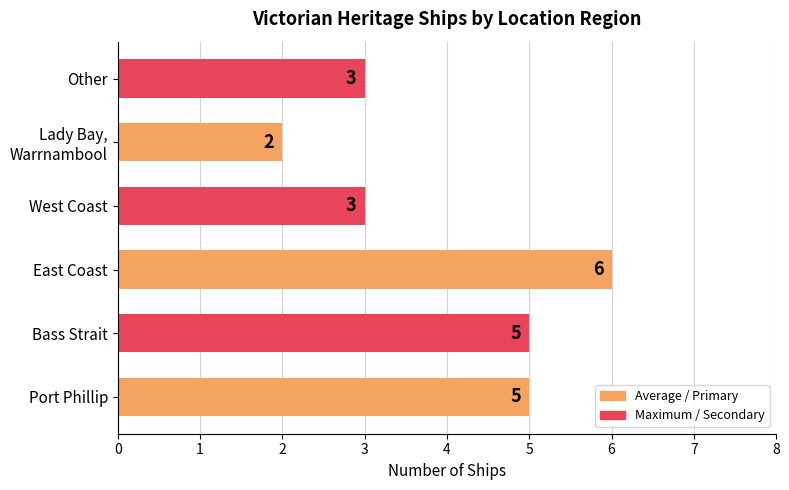

Between Other and East Coast, which is larger?

East Coast